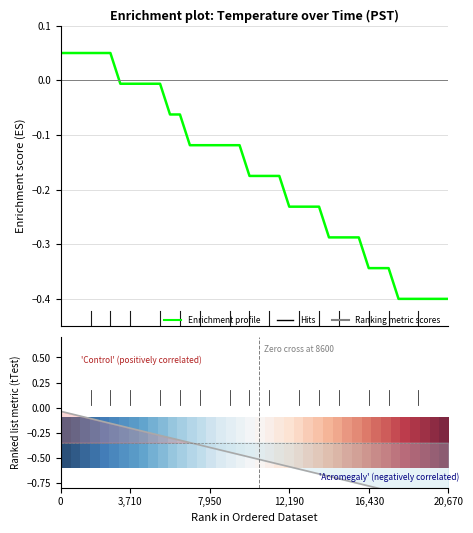

True or false: Enrichment profile and Ranking metric scores cross at least once.

False